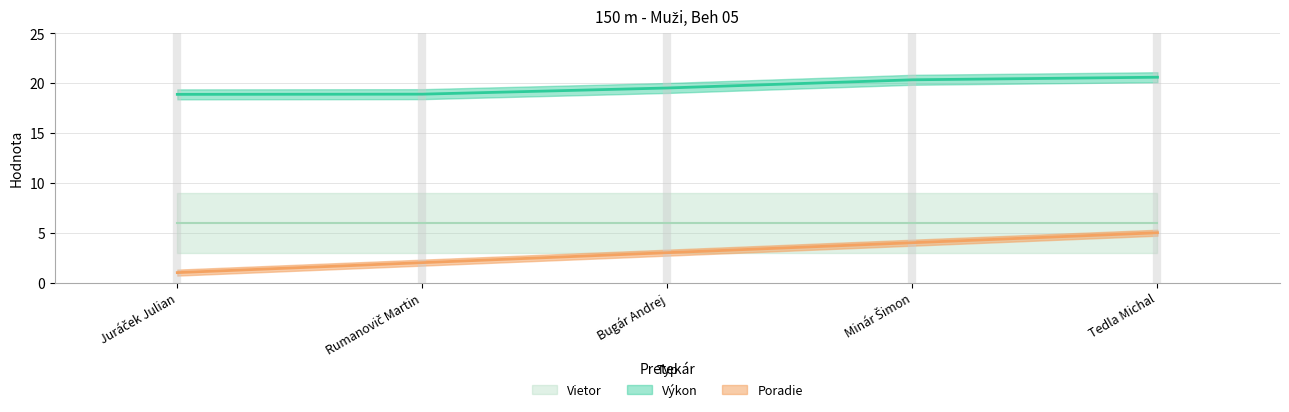

The Výkon series shows 9.2 at Tedla Michal. True or false?

False